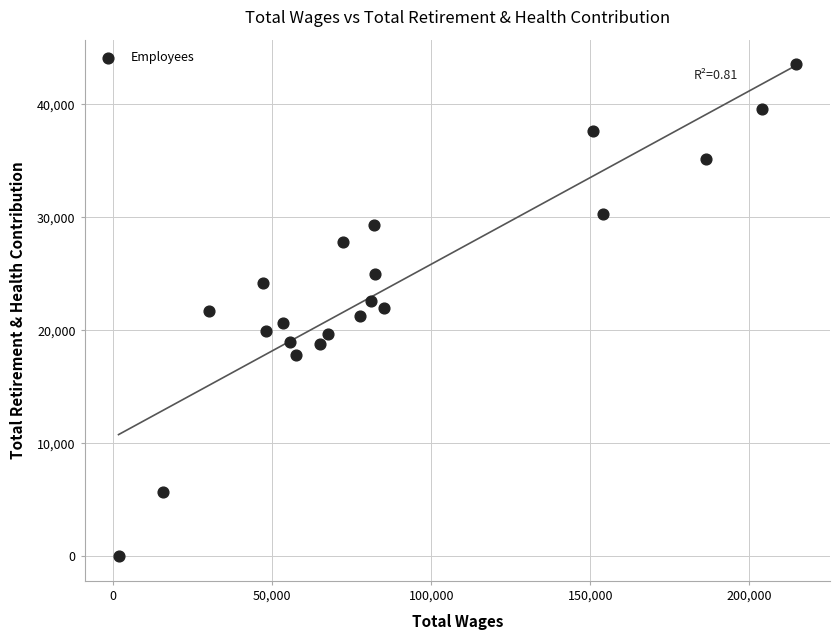

What is the range of Y values (max minus min)?

43531